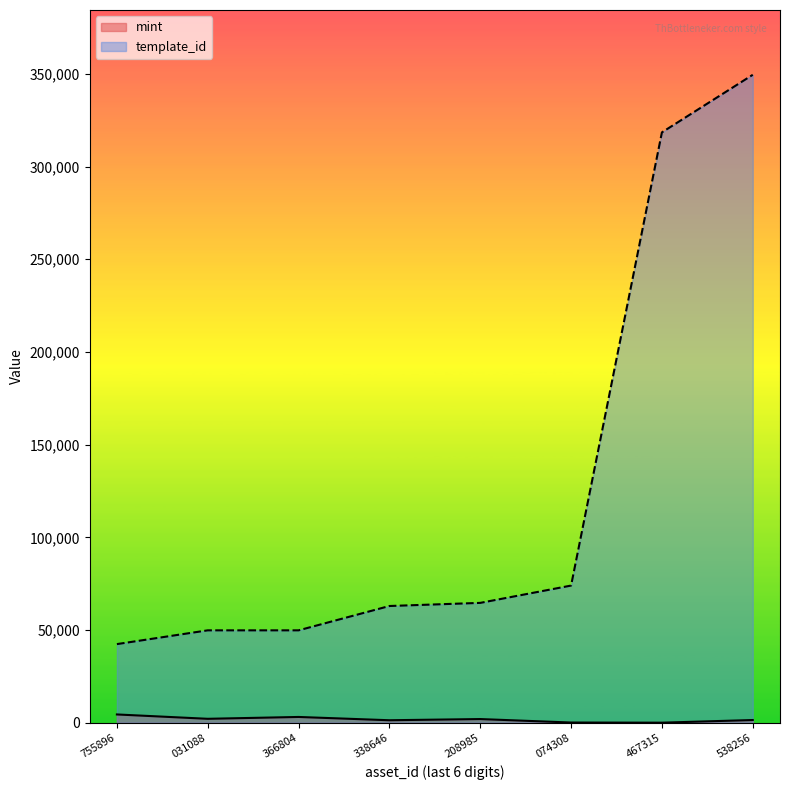

Rank the series by their average value, from lowest to highest.

mint, template_id